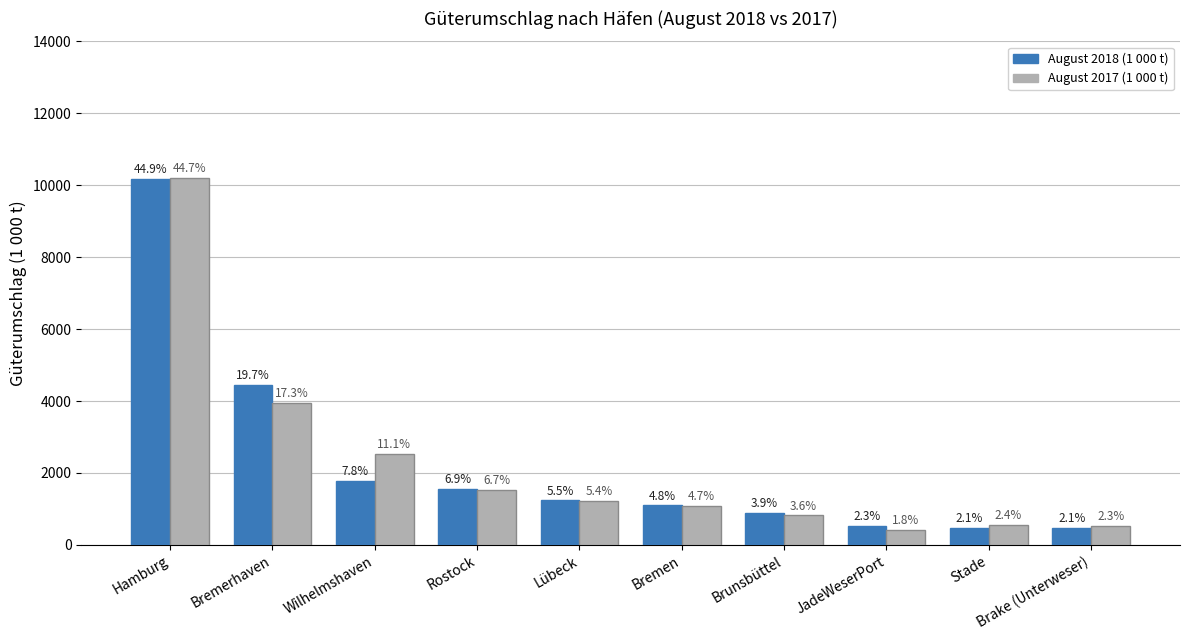

How many bars are there in total?

20